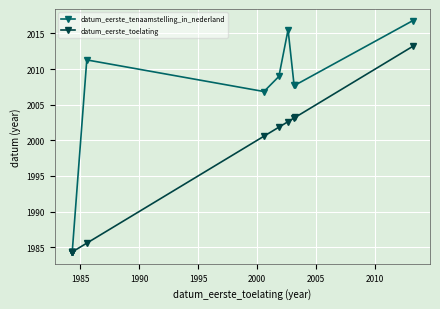

Which series has the largest range (max minus min)?

datum_eerste_tenaamstelling_in_nederland